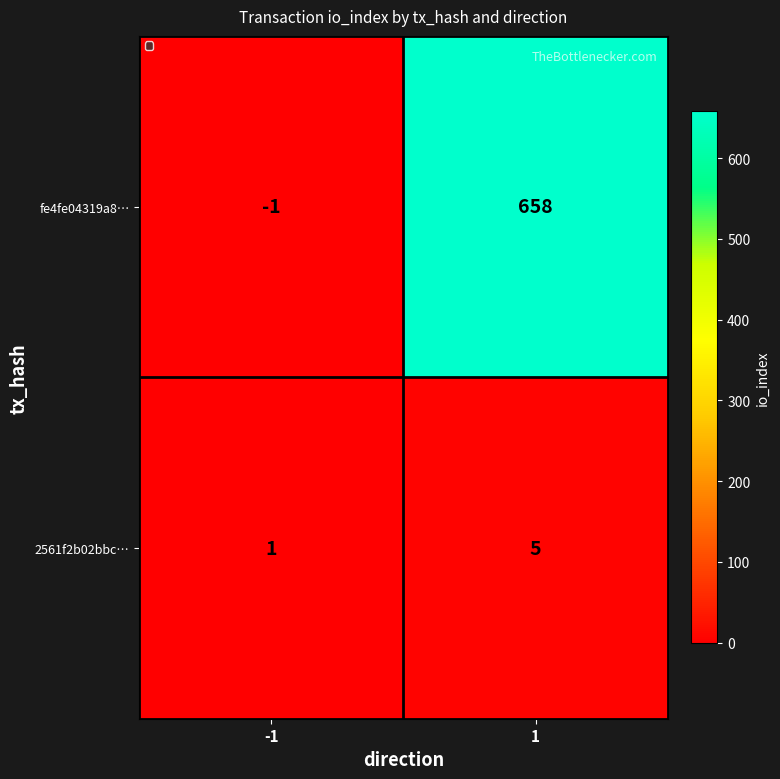

Reading left to right, transcribe all the data shown in this chart.

fe4fe04319a8…: -1	658
2561f2b02bbc…: 1	5